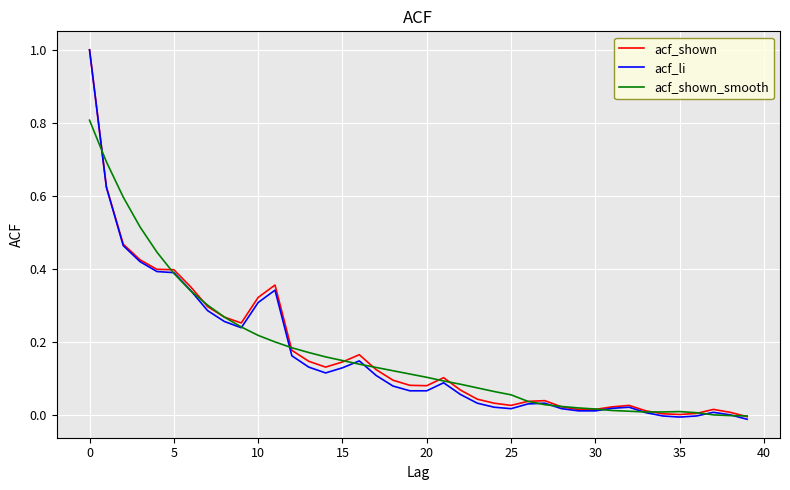

Which series has the widest spread of values?

acf_li